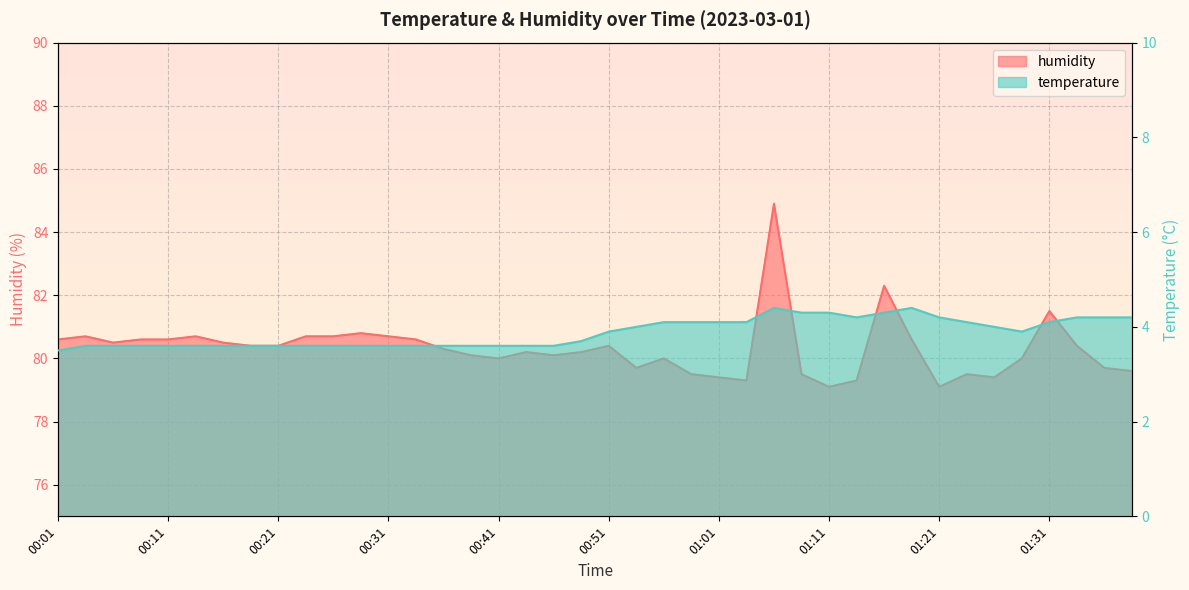

Rank the series by their average value, from highest to lowest.

humidity, temperature